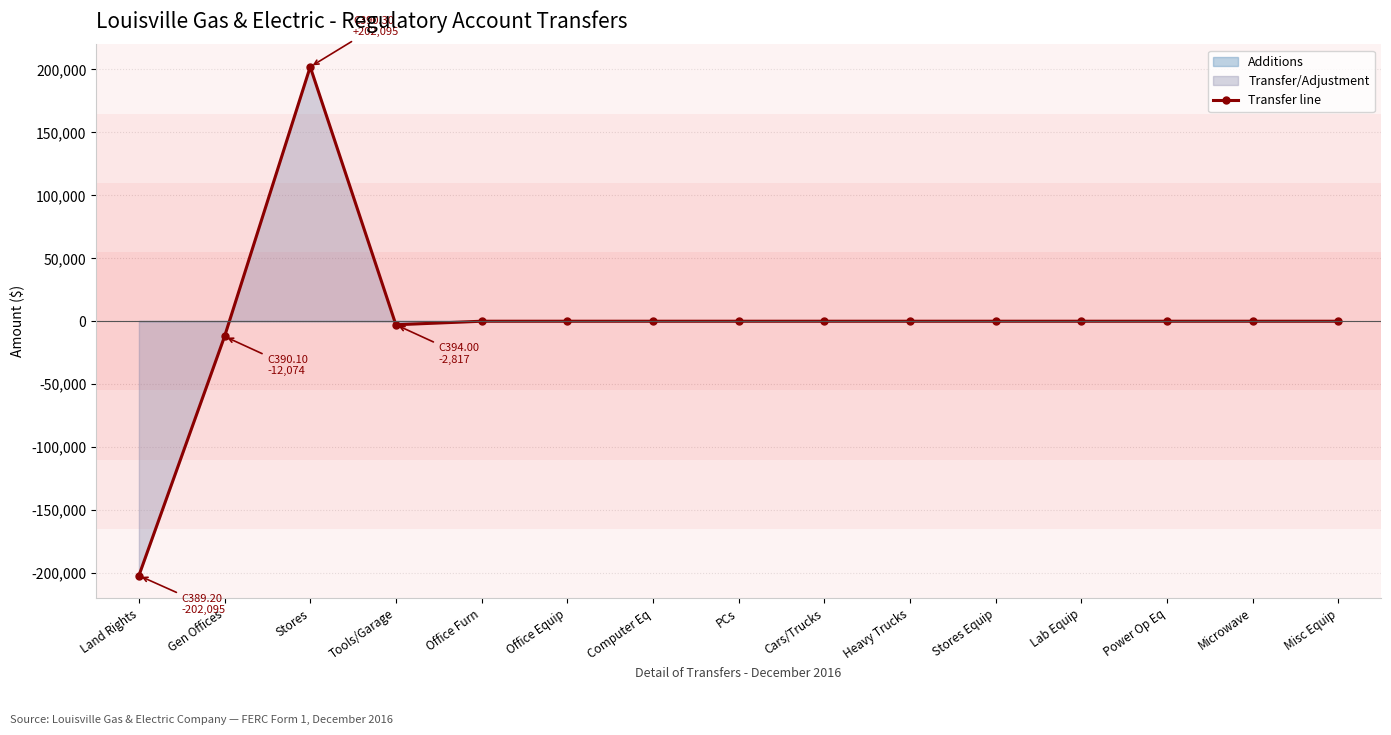

What is the label of the 9th point from the right?

Computer Eq